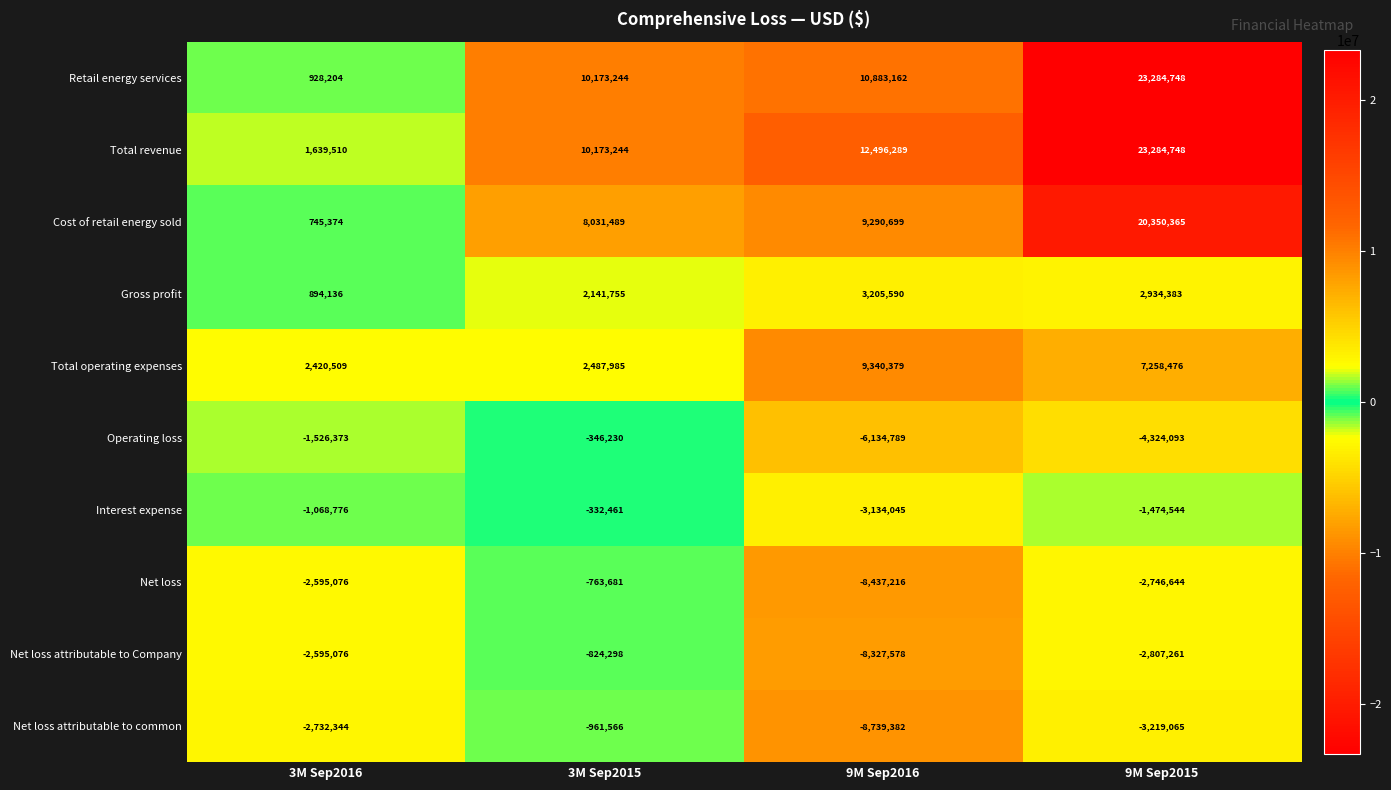

What is the total value across all series at 3M Sep2015?

29779481